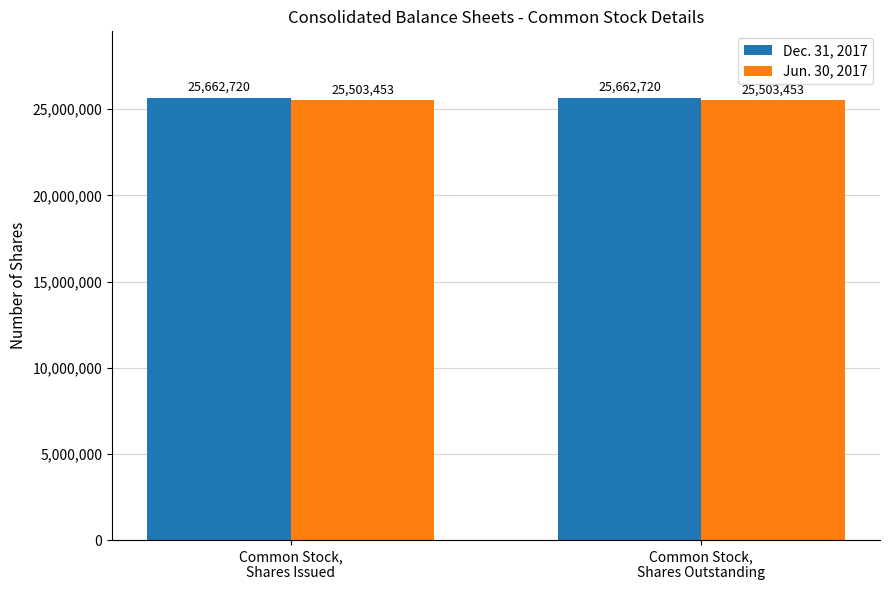

List the series in order of their peak value, lowest first.

Jun. 30, 2017, Dec. 31, 2017